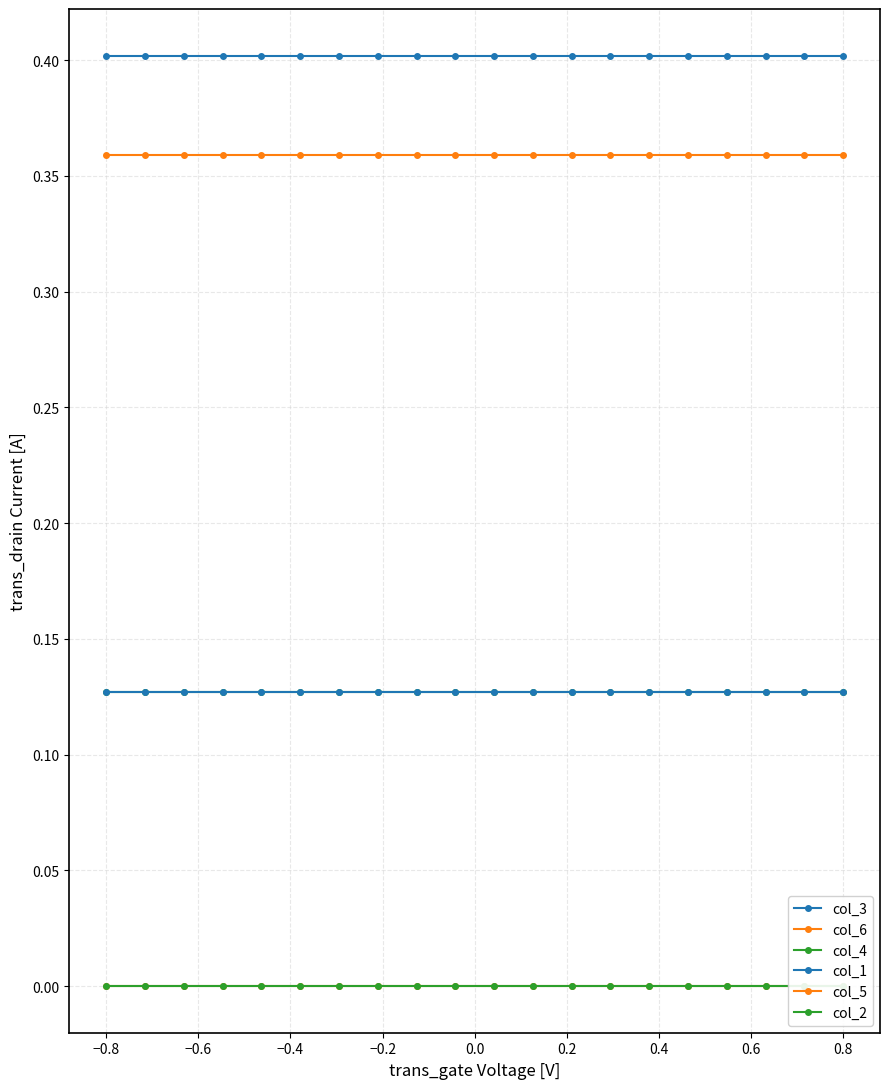

Which series has the largest range (max minus min)?

col_3